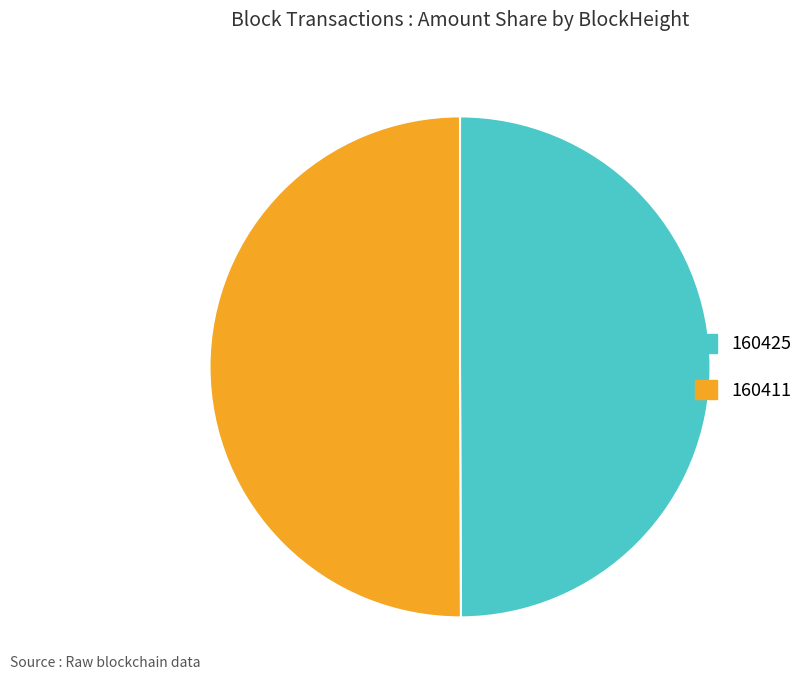

Is it true that 160411 is 50% of the pie?

True